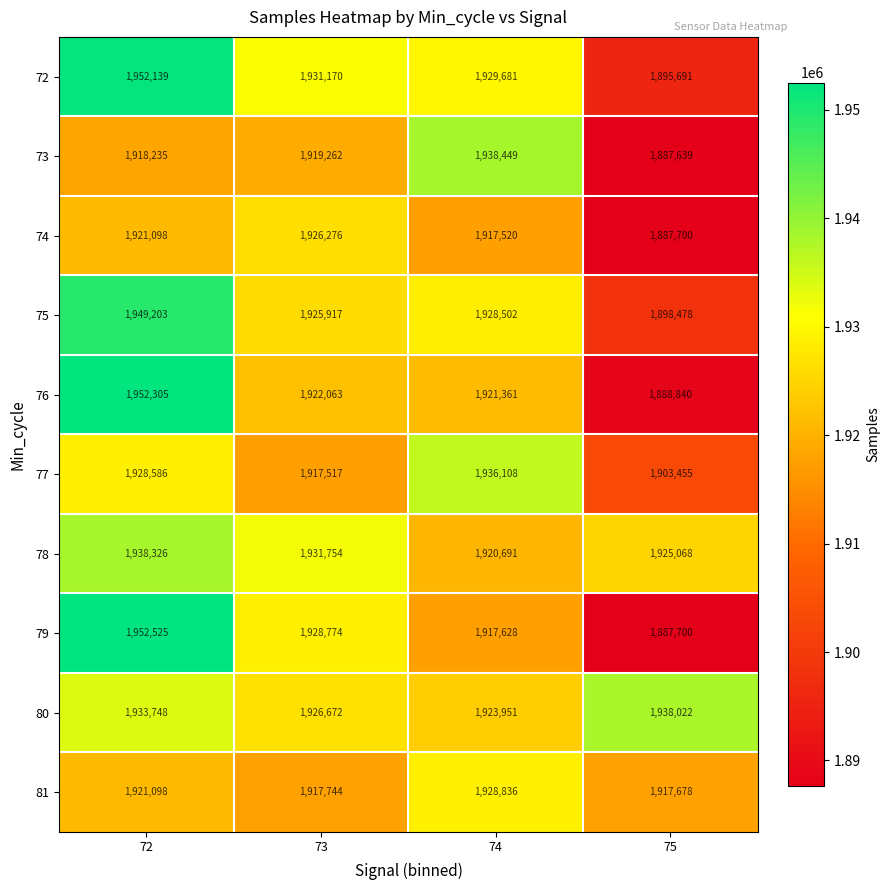

Which series has the largest range (max minus min)?

79